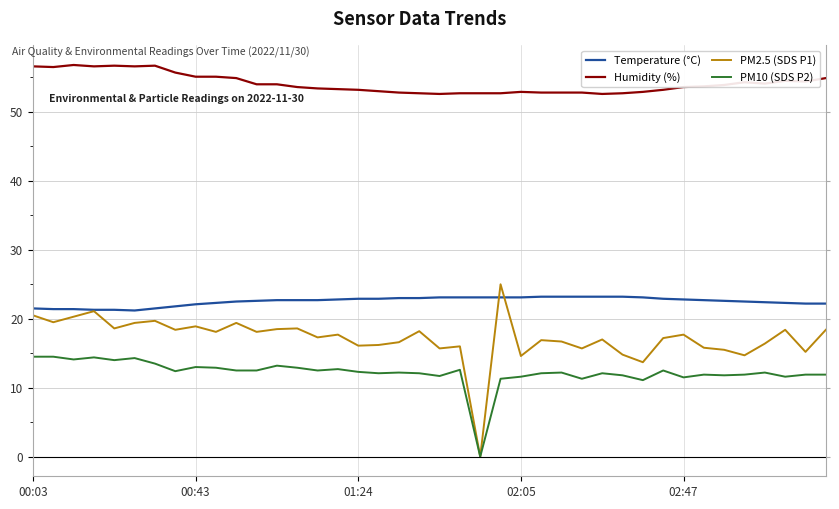

How many intersections are there between PM2.5 (SDS P1) and Temperature (°C)?

2